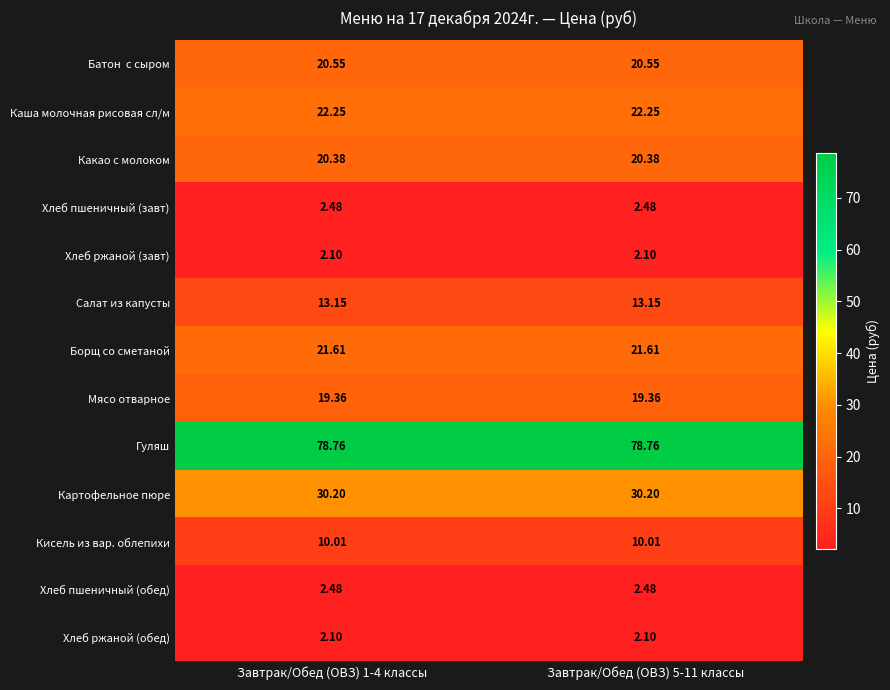

Is the value of Хлеб ржаной (завт) at Завтрак/Обед (ОВЗ) 5-11 классы greater than the value of Борщ со сметаной at Завтрак/Обед (ОВЗ) 1-4 классы?

No